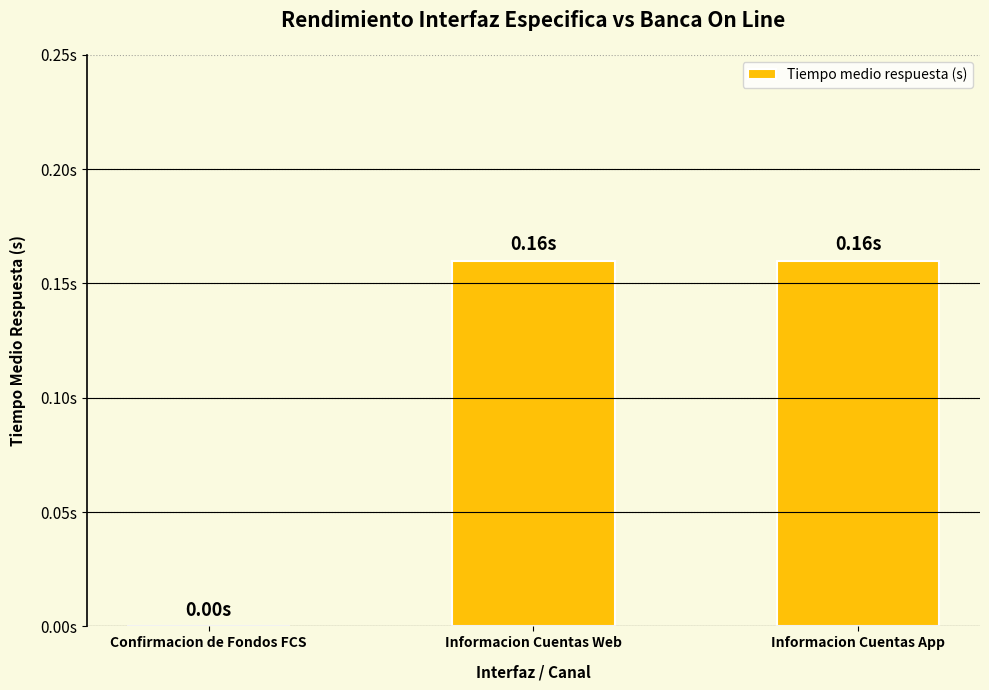

Are the bars horizontal?

No